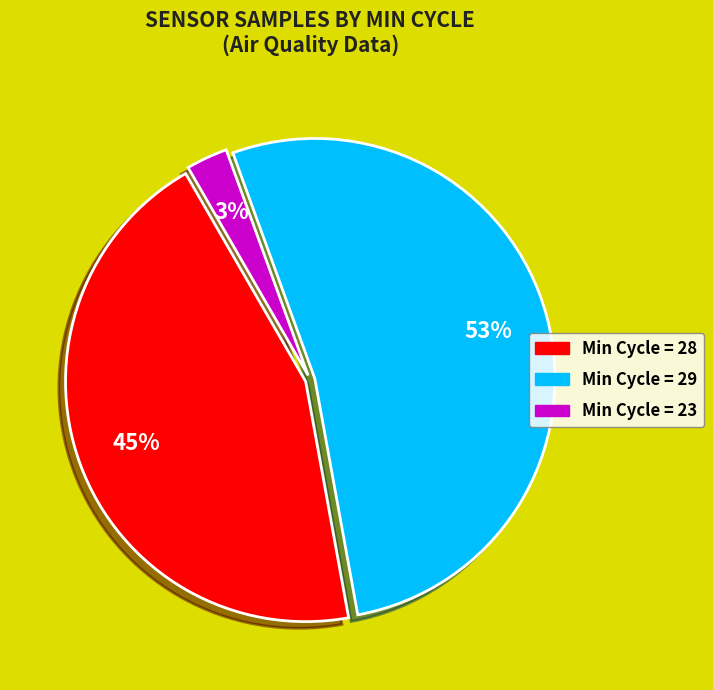

Does any single category account for the majority?

Yes